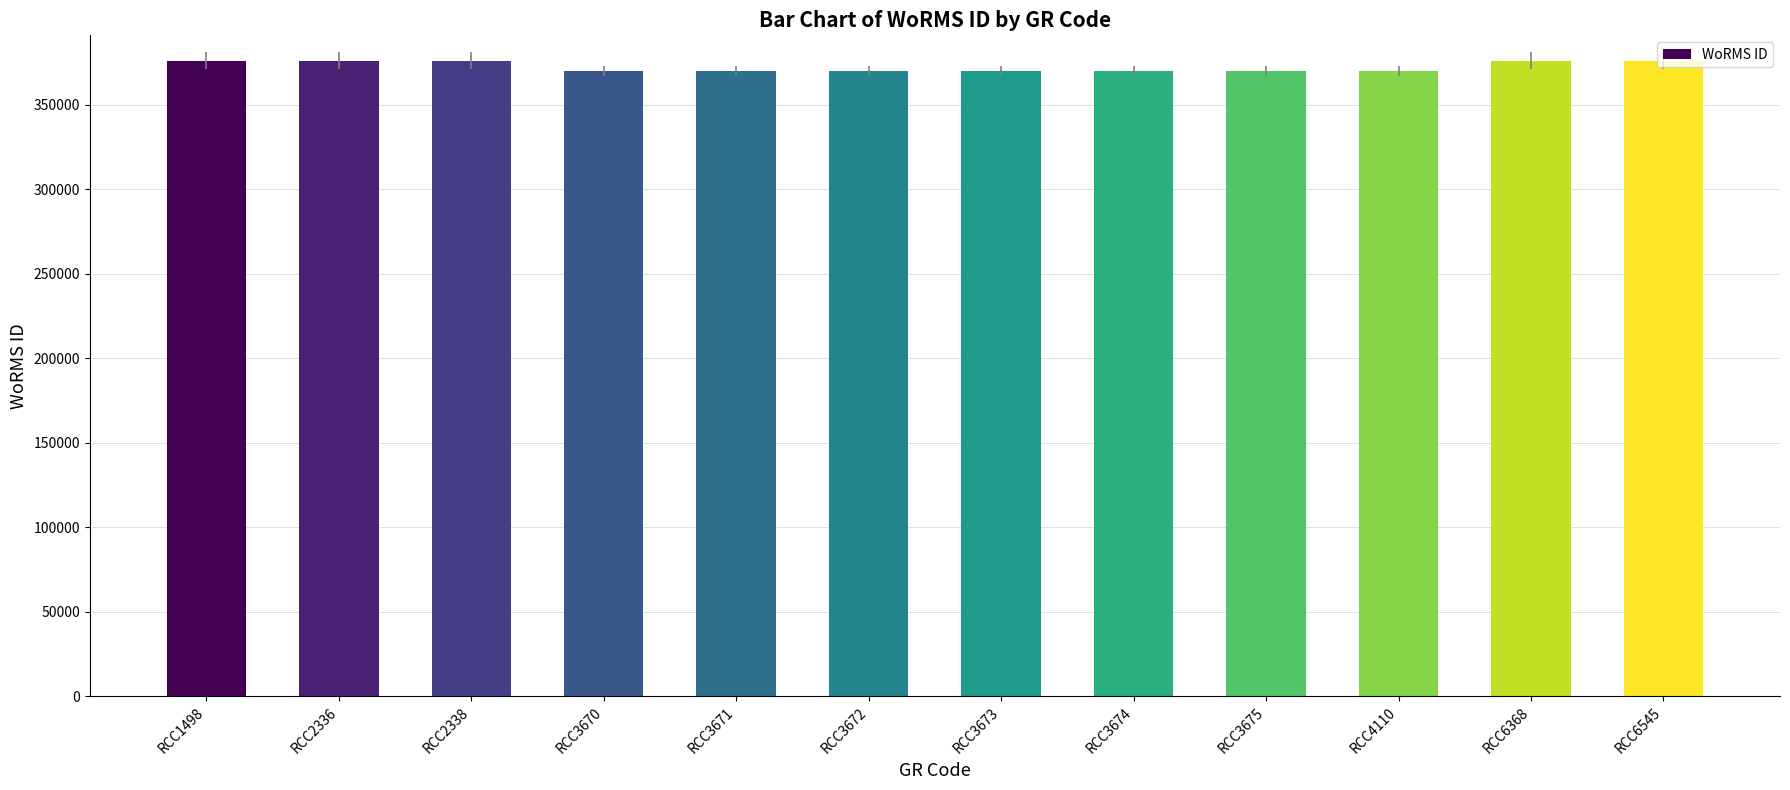

Reading left to right, transcribe all the data shown in this chart.

RCC1498=376073	RCC2336=376073	RCC2338=376073	RCC3670=370136	RCC3671=370136	RCC3672=370136	RCC3673=370136	RCC3674=370136	RCC3675=370136	RCC4110=370136	RCC6368=376073	RCC6545=376073